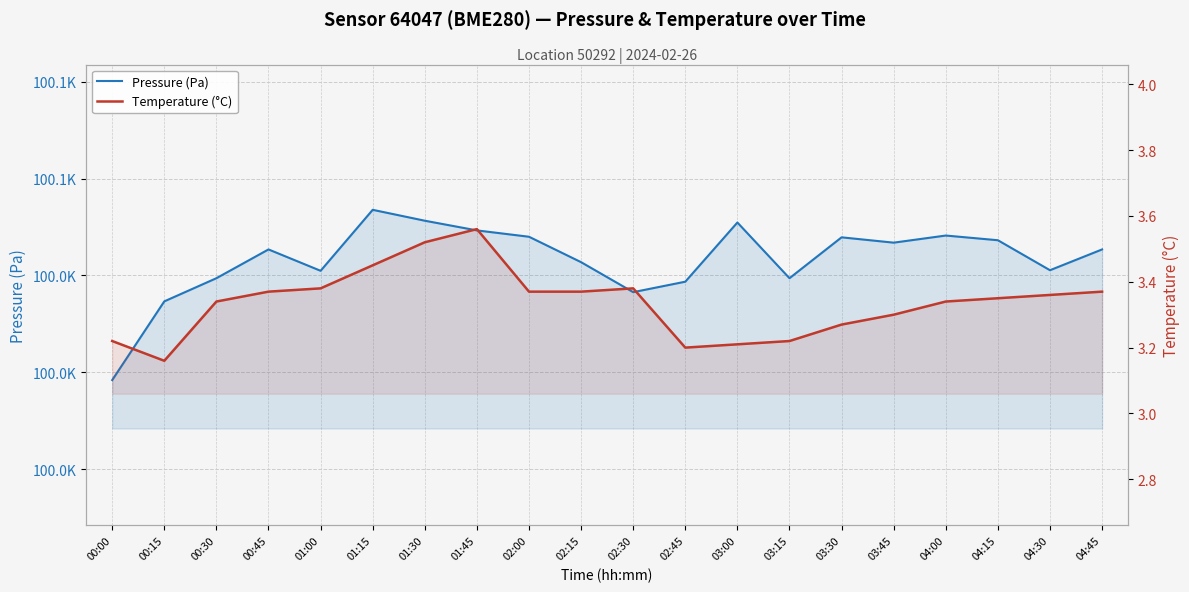

Which series has the largest total across all categories?

Pressure (Pa)